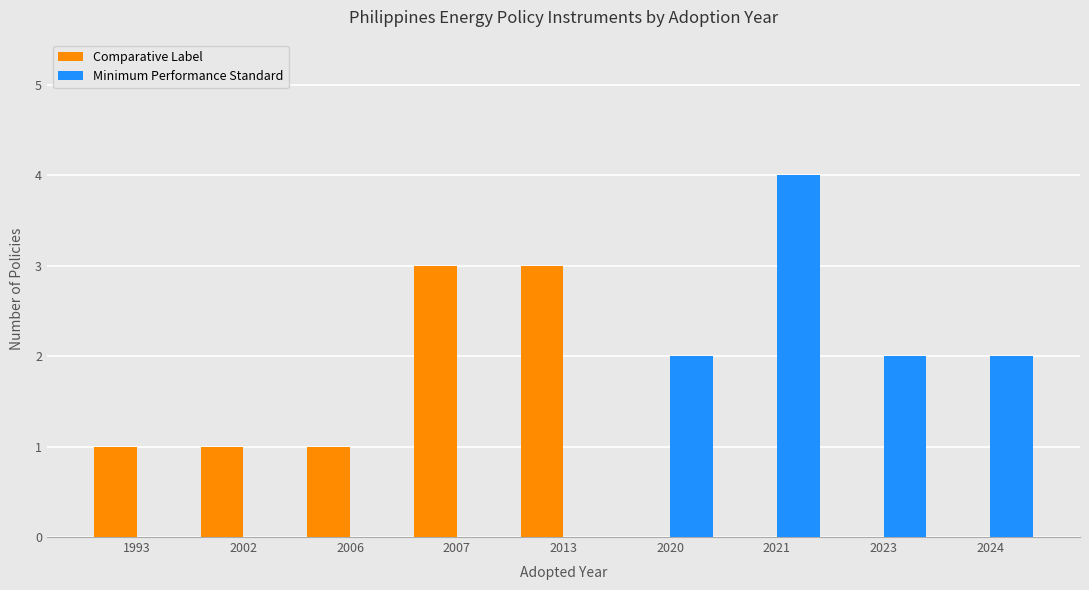

What is the sum of all Comparative Label values?

9